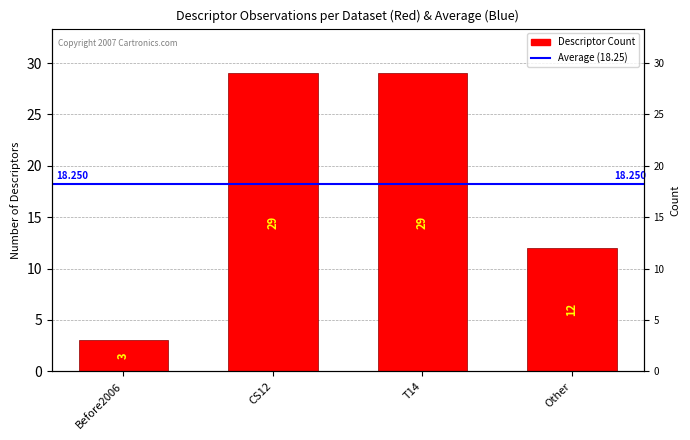

What value does the data have at CS12, to the nearest 5?

30